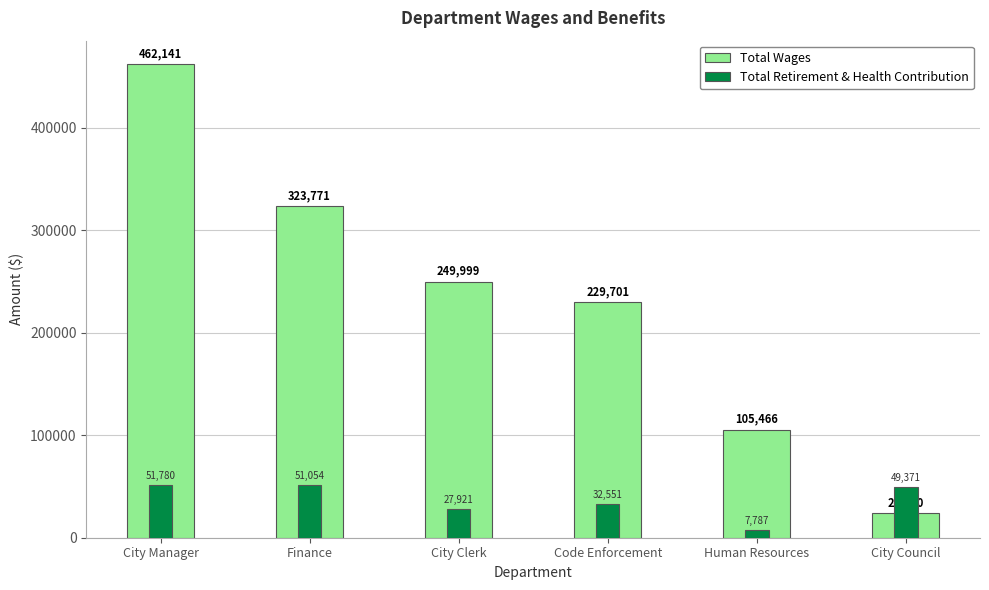

How many data points does each series have?

6